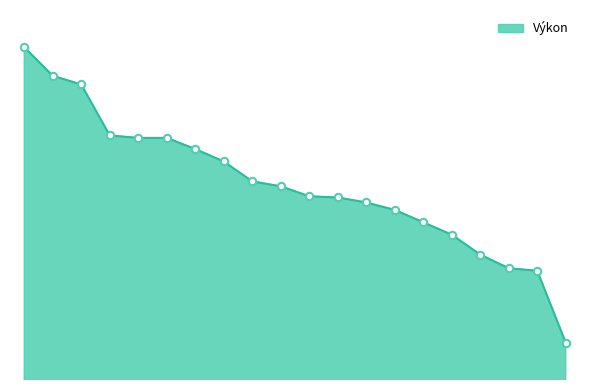

Is this an area chart (filled region under the line)?

Yes